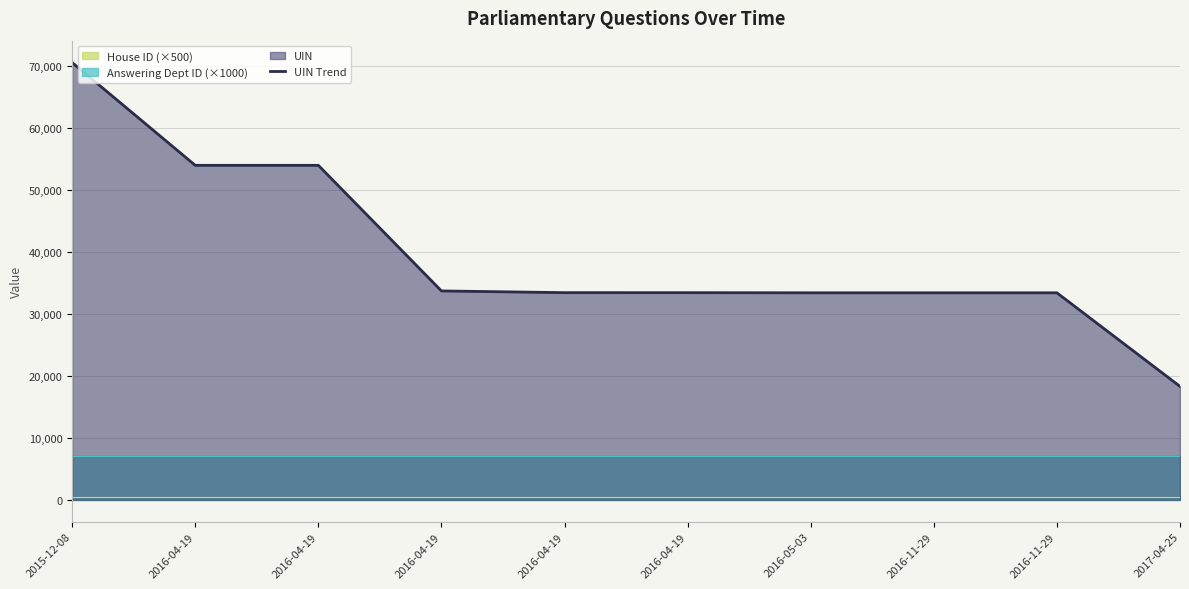

What is the maximum value shown in the chart?

70575